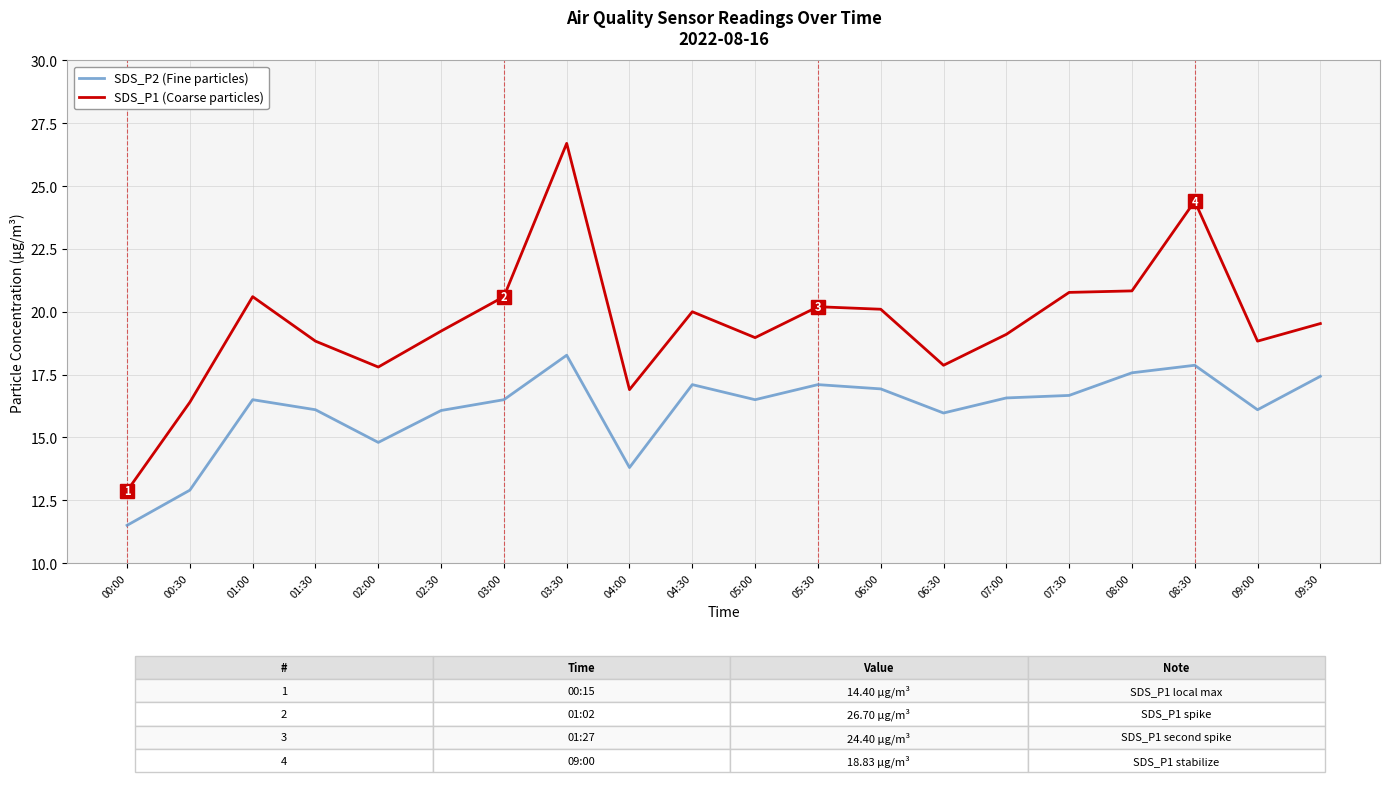

What is the difference between the SDS_P1 (Coarse particles) values at 03:00 and 05:30?

0.4